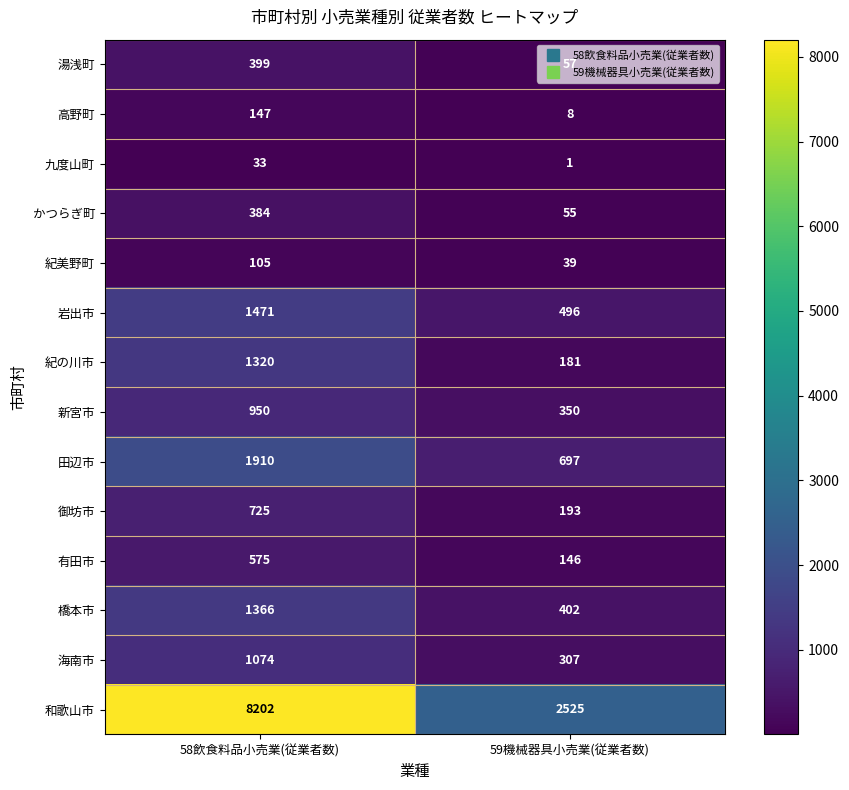

Between 58飲食料品小売業(従業者数) and 59機械器具小売業(従業者数), which series saw the biggest shift?

和歌山市